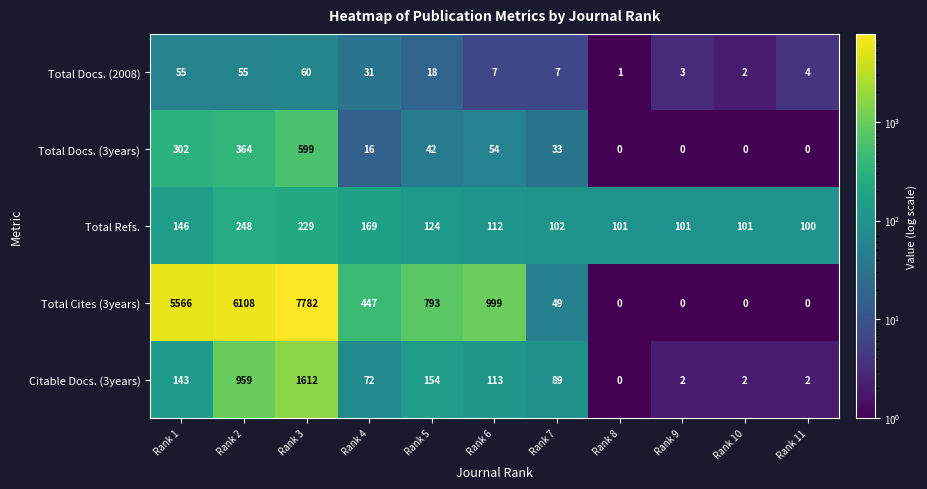

Is the value of Total Cites (3years) at Rank 11 greater than the value of Total Docs. (2008) at Rank 9?

No